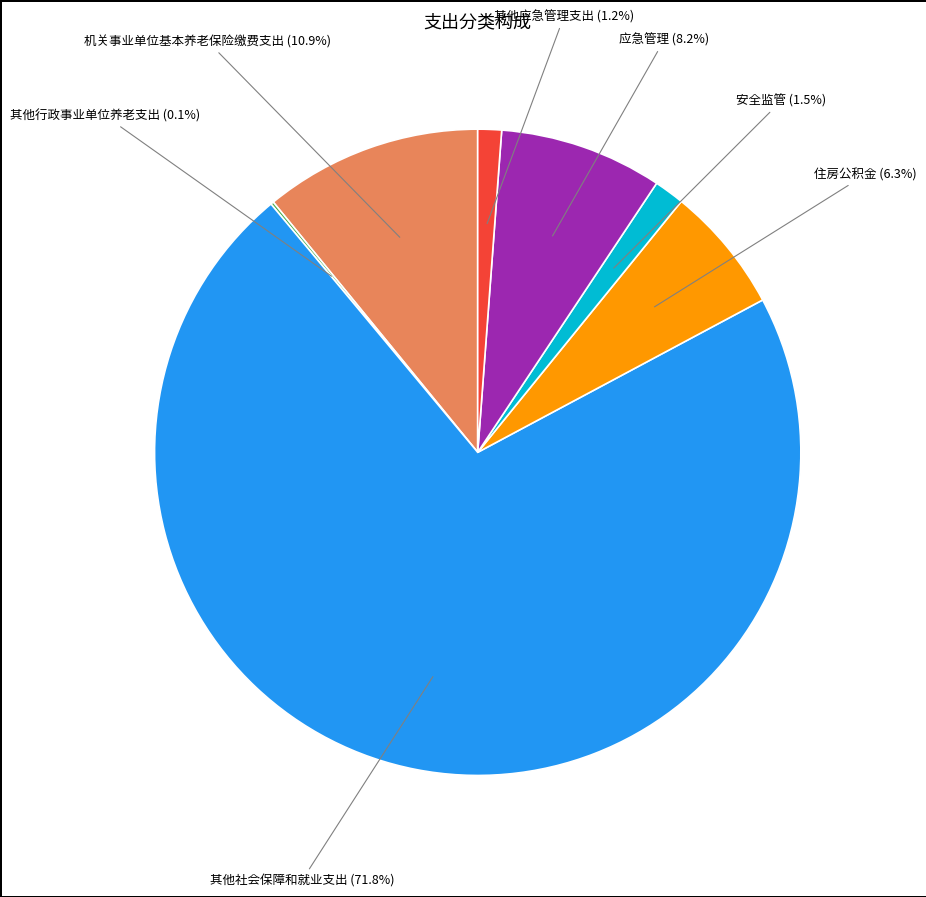

Is there a majority slice in this chart?

Yes